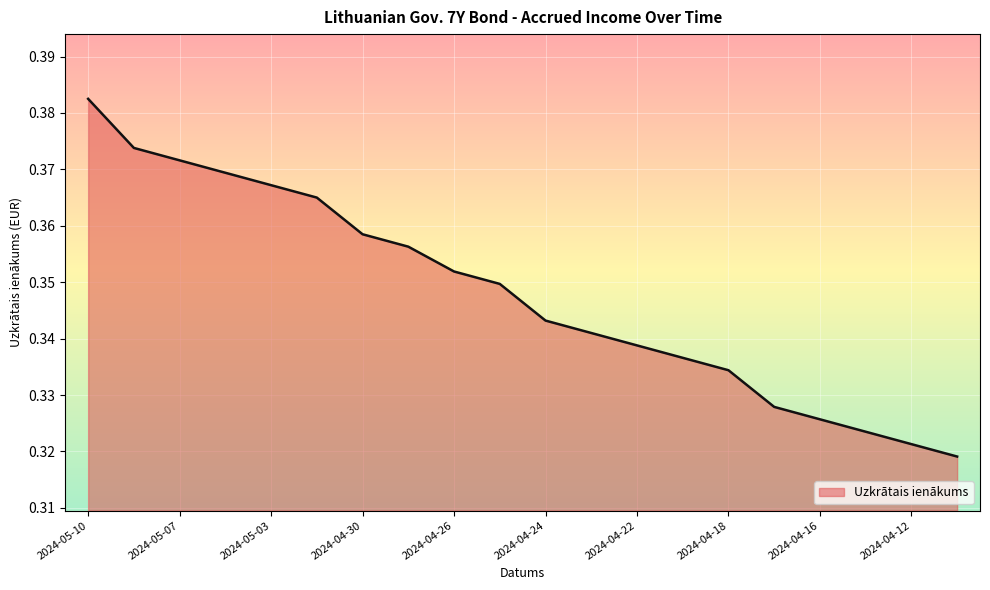

True or false: the data has more than 0 interior local peaks.

False